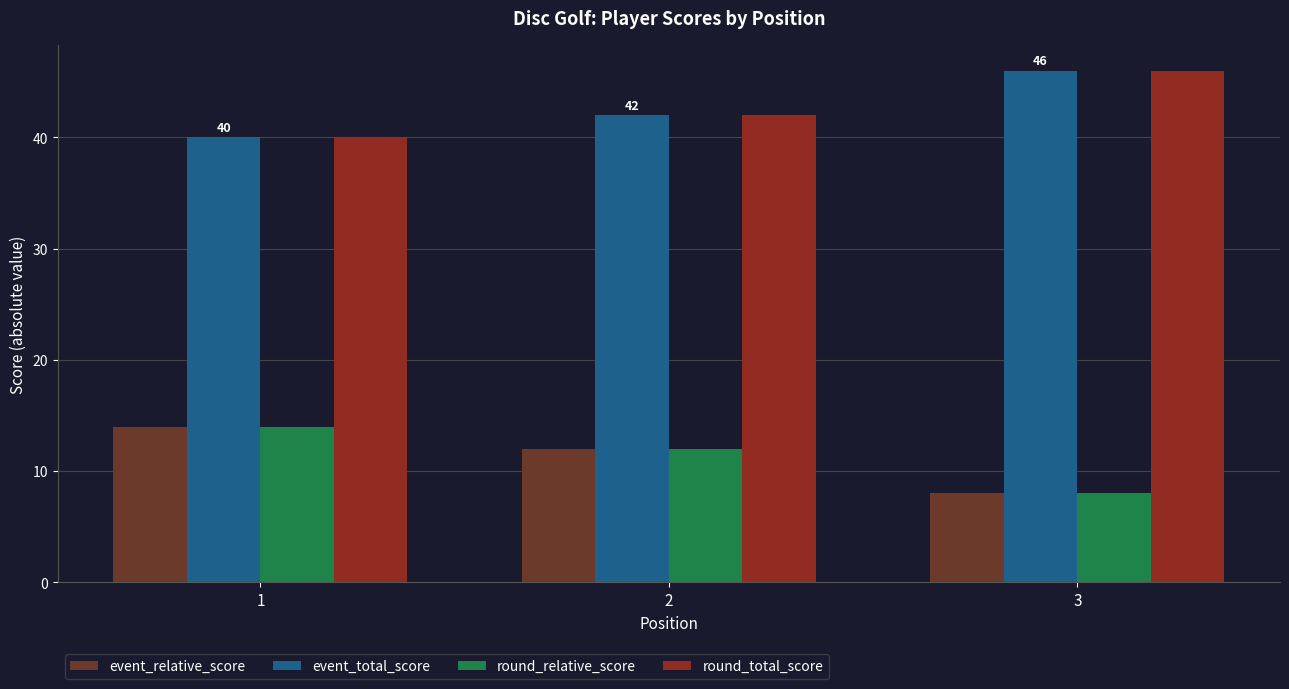

Is the value of round_relative_score at 2 greater than the value of event_total_score at 2?

No